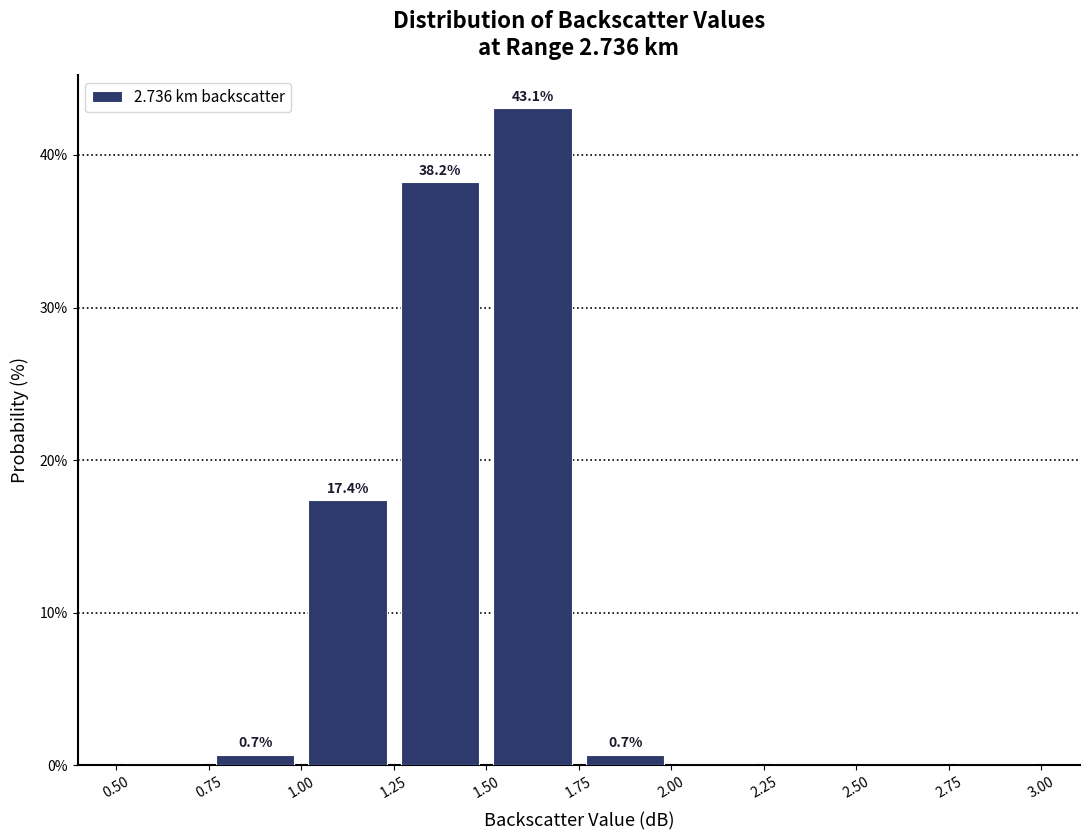

Over which range of the x-axis is the bar tallest?

1.50 to 1.75